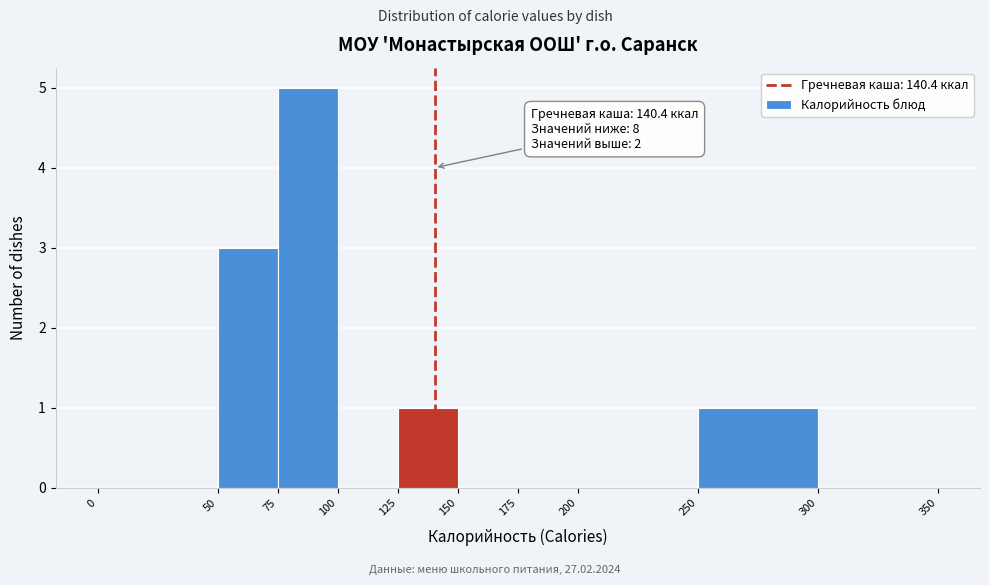

Over which range of the x-axis is the bar tallest?

75 to 100